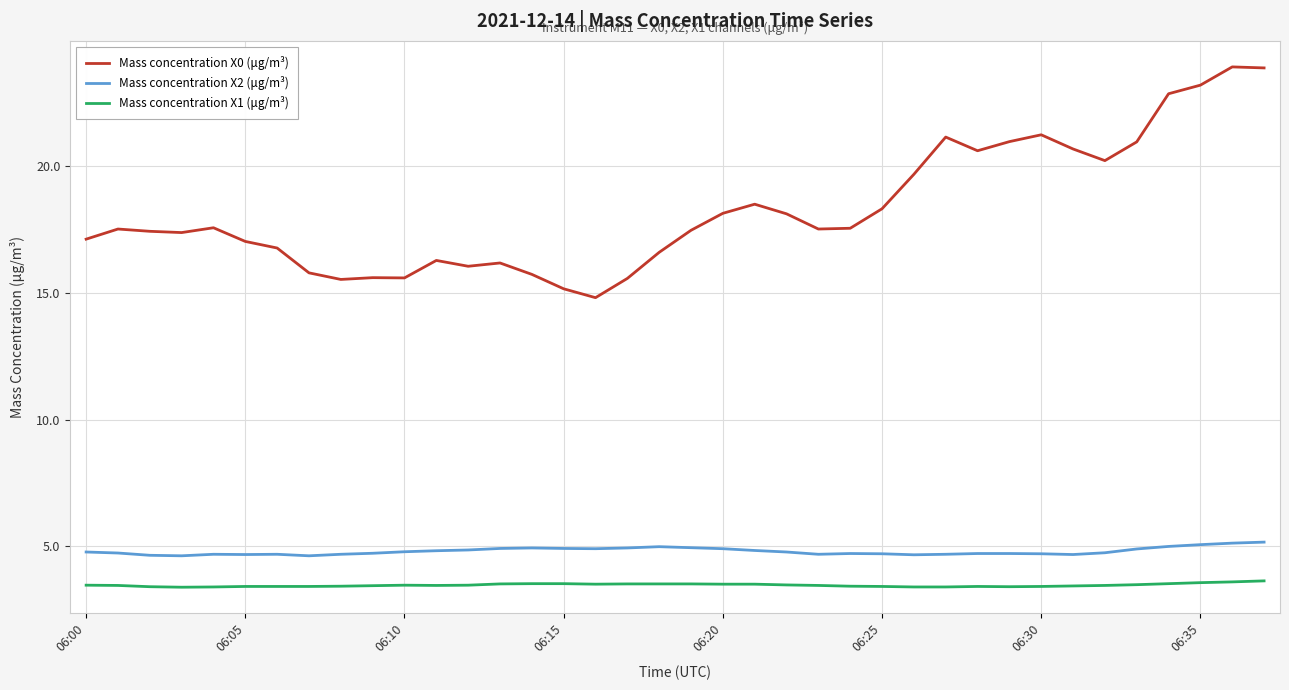

True or false: Mass concentration X0 (μg/m³) and Mass concentration X2 (μg/m³) cross at least once.

False